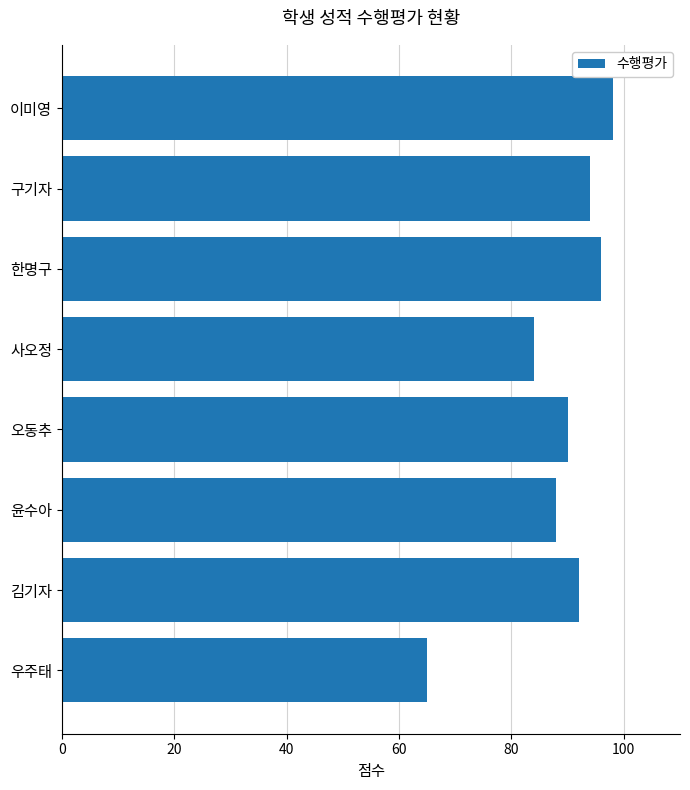

Count the number of data series in this chart.

1